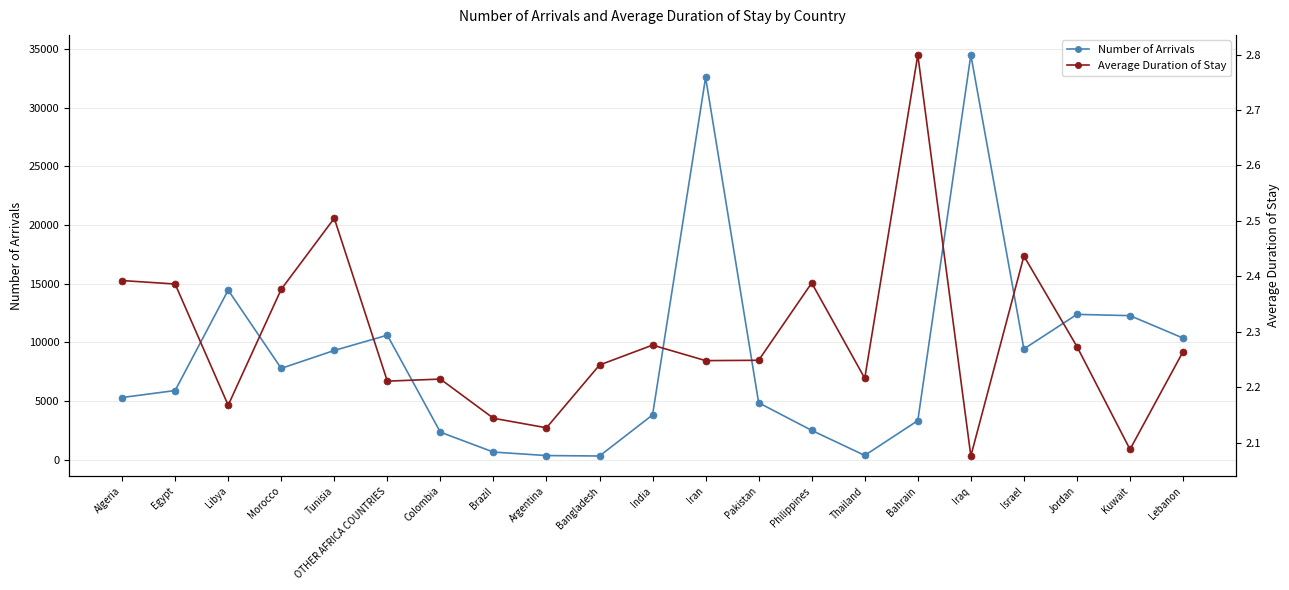

At Morocco, list the series in order from smallest to largest.

Average Duration of Stay, Number of Arrivals